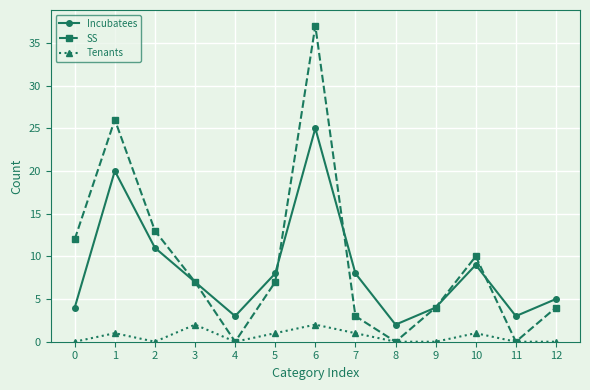

How many categories are shown in the chart?

13